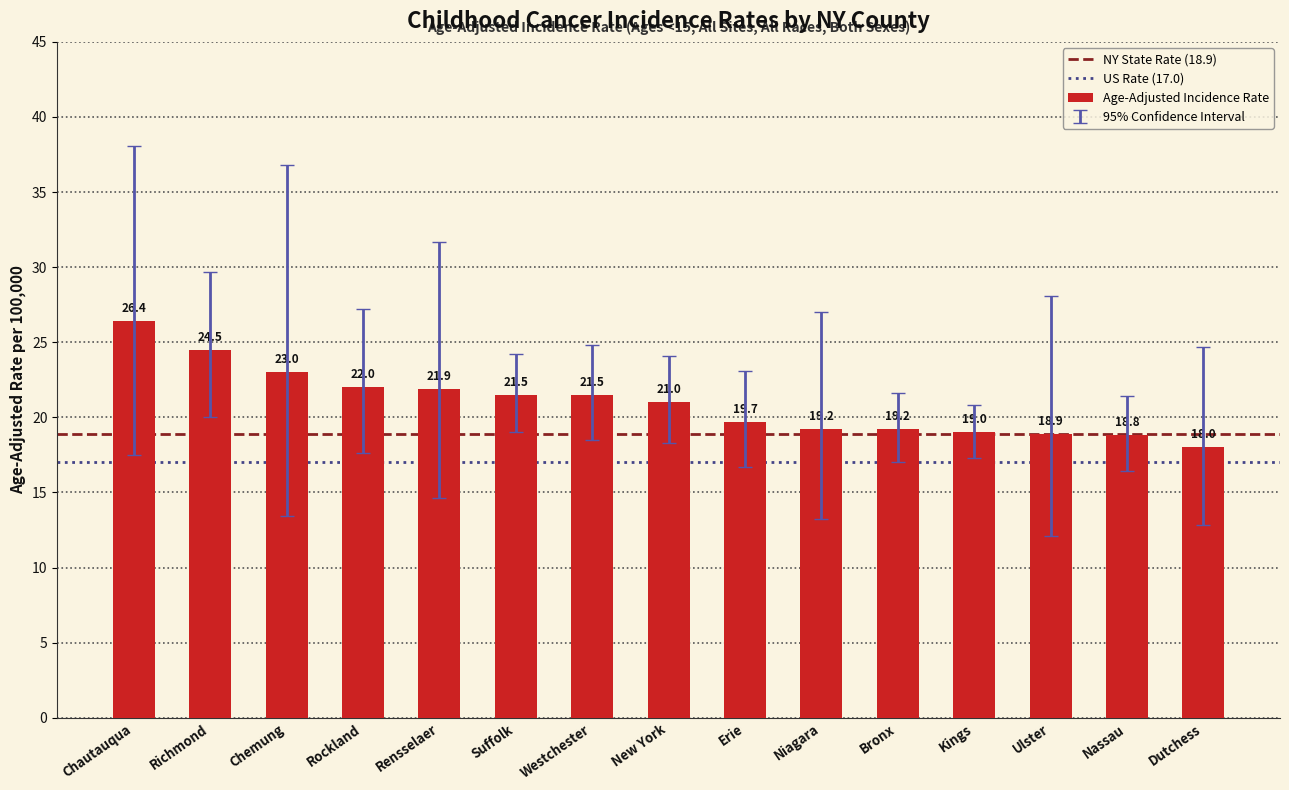

What is the difference between the second highest and second lowest values?

5.7